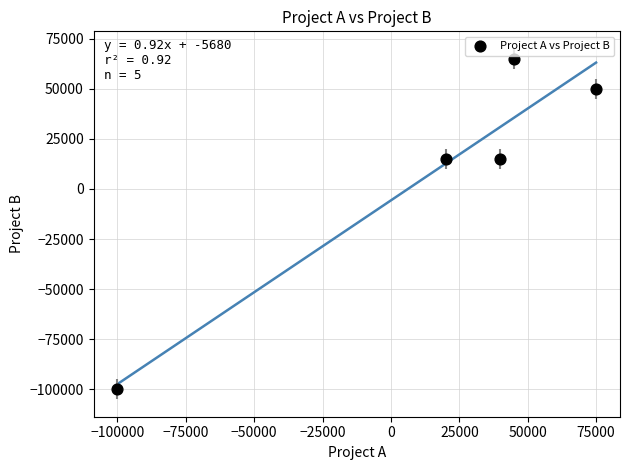

What is the range of Y values (max minus min)?

165000